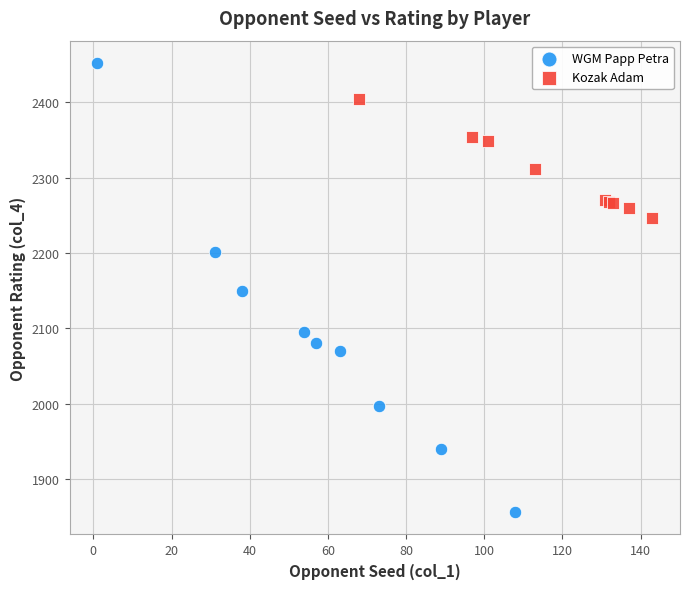

Which series has the widest spread of Y values?

WGM Papp Petra